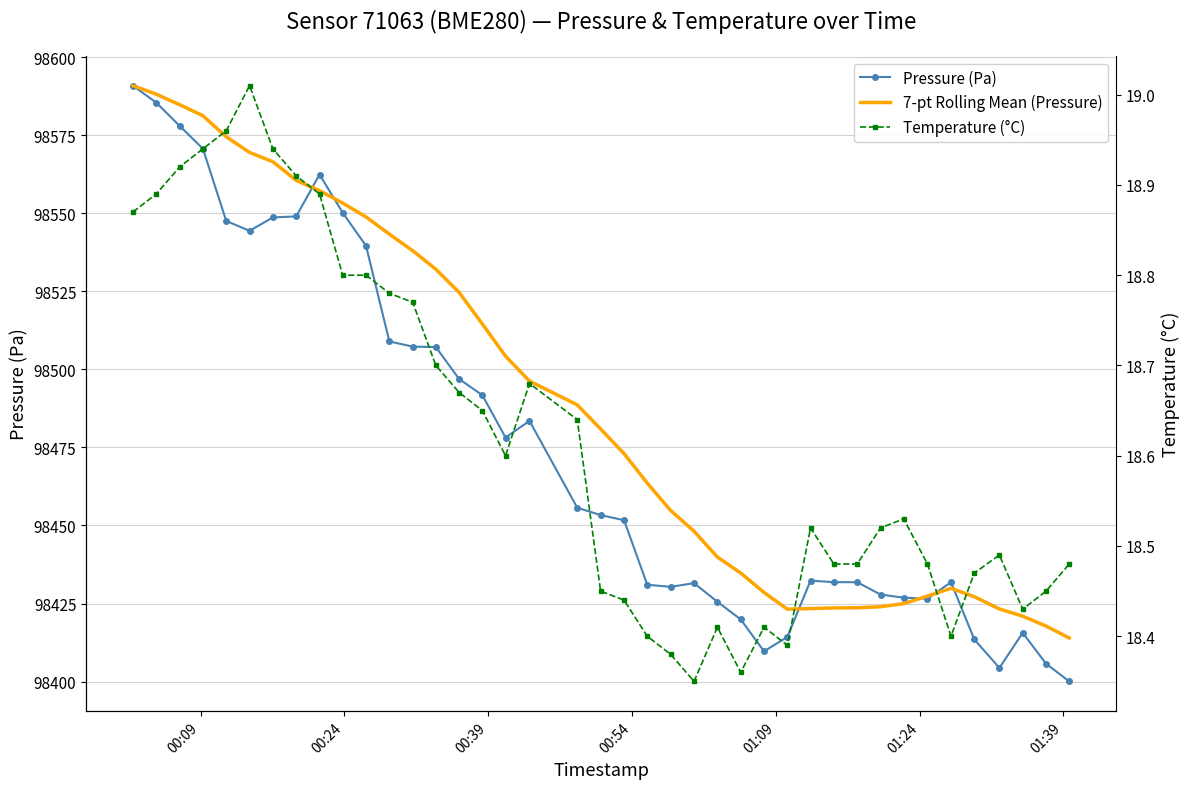

Where does the Pressure (Pa) series first go above 98453?

00:09